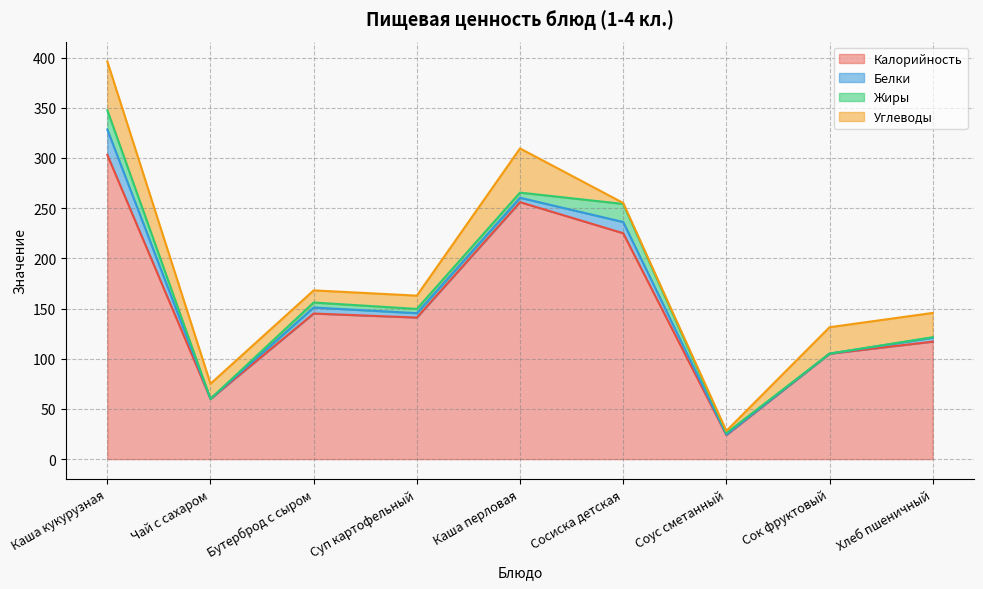

Does the chart have visible grid lines?

Yes